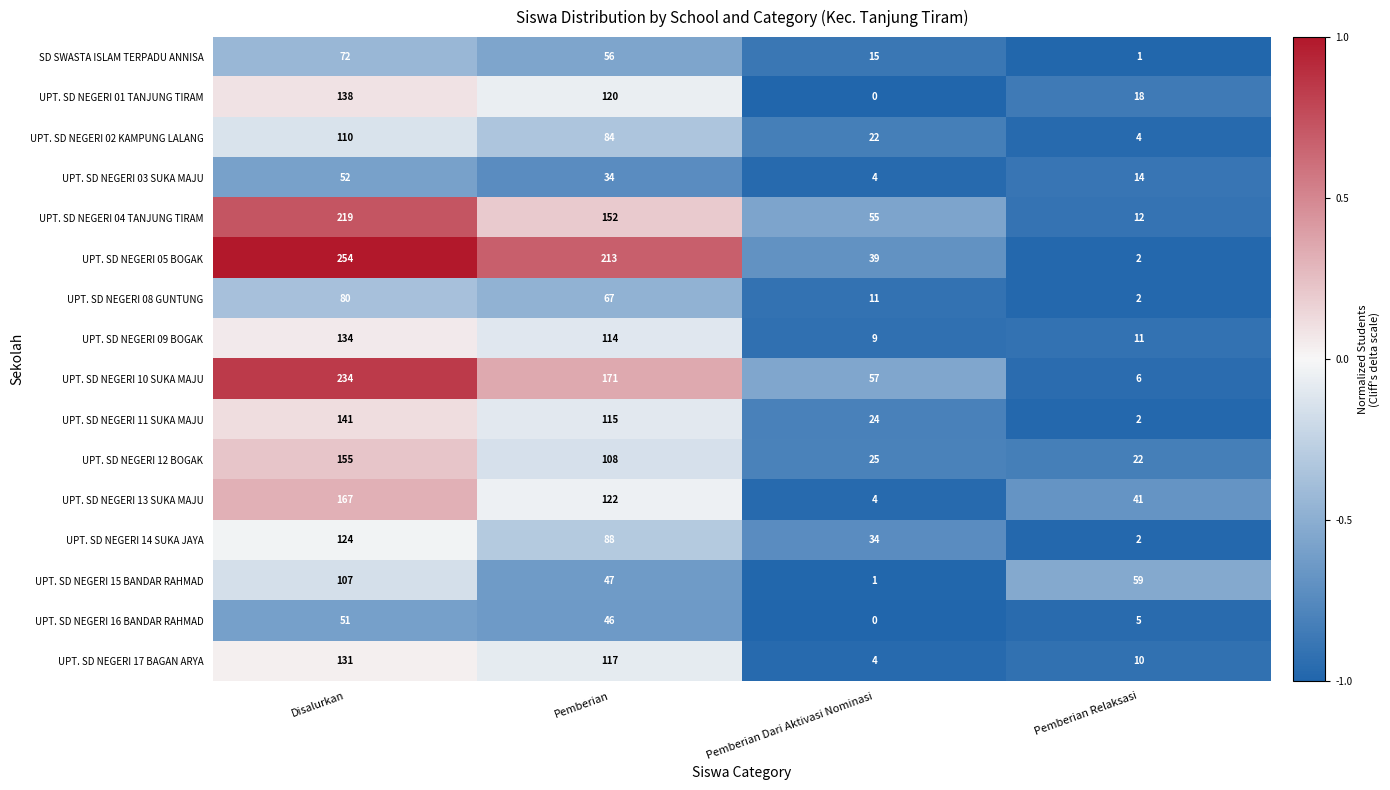

At which category does the chart reach its peak across all series?

Disalurkan